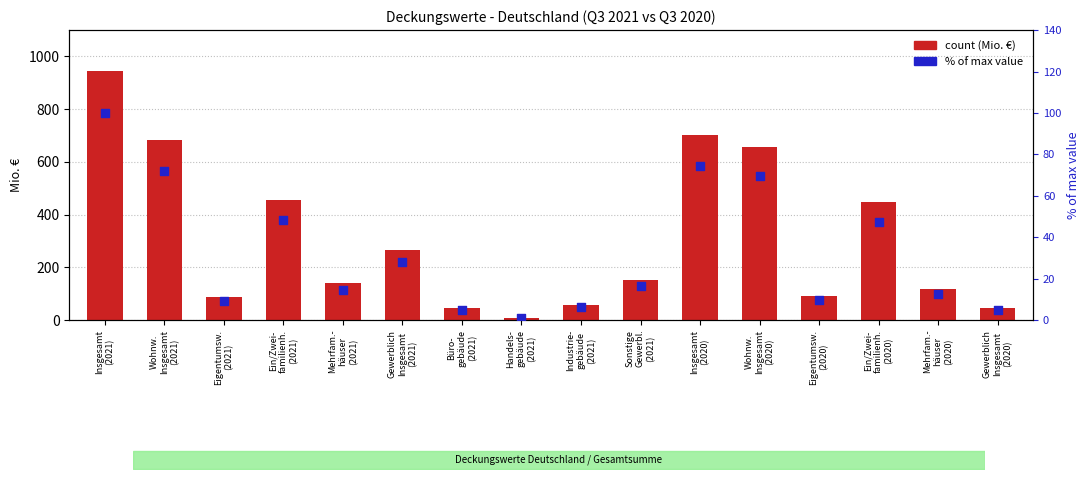

Is the value of count (Mio. €) at Wohnw.
Insgesamt
(2020) greater than the value of % of max value at Wohnw.
Insgesamt
(2021)?

Yes